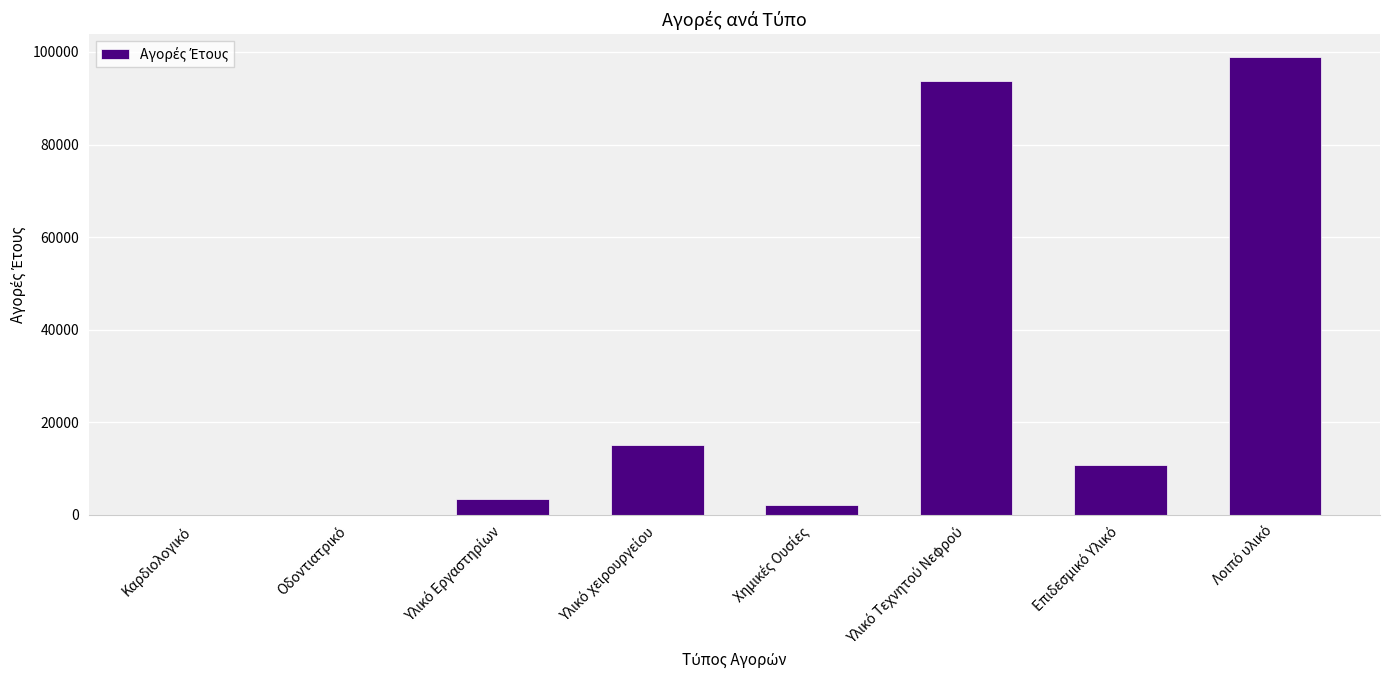

What is the greatest value displayed?

98886.1